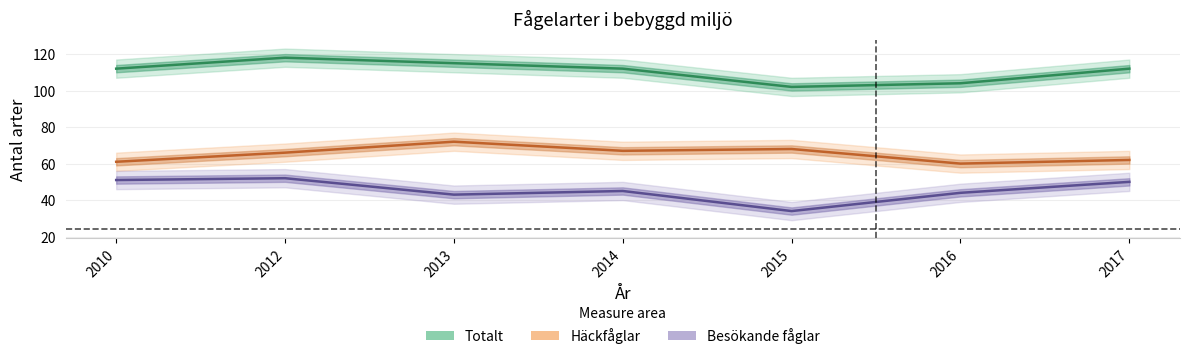

What is the highest value of the Besökande fåglar series?

52